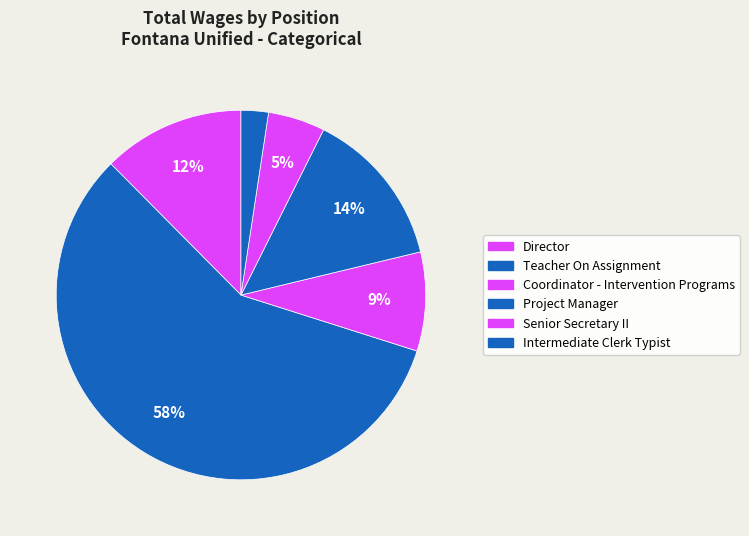

Which slice is the largest?

Teacher On Assignment